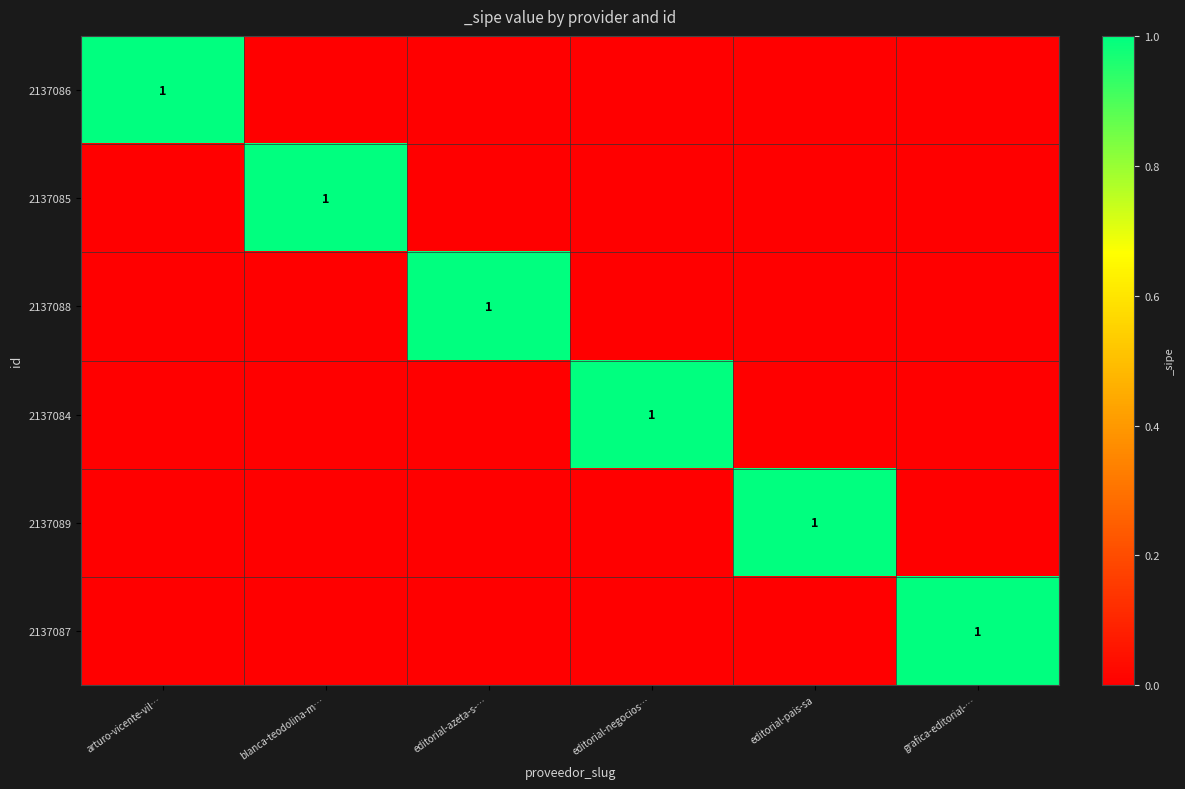

At which category is the sum across all series the highest?

arturo-vicente-vil…